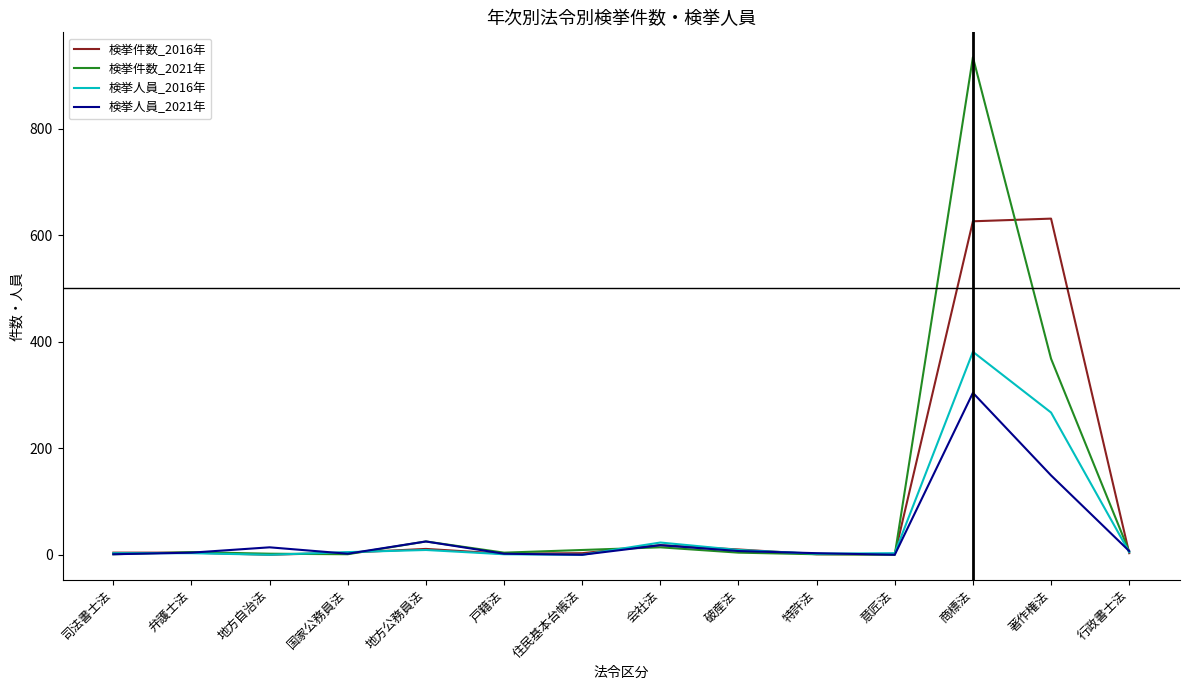

The 検挙人員_2021年 series shows 304 at 商標法. True or false?

True